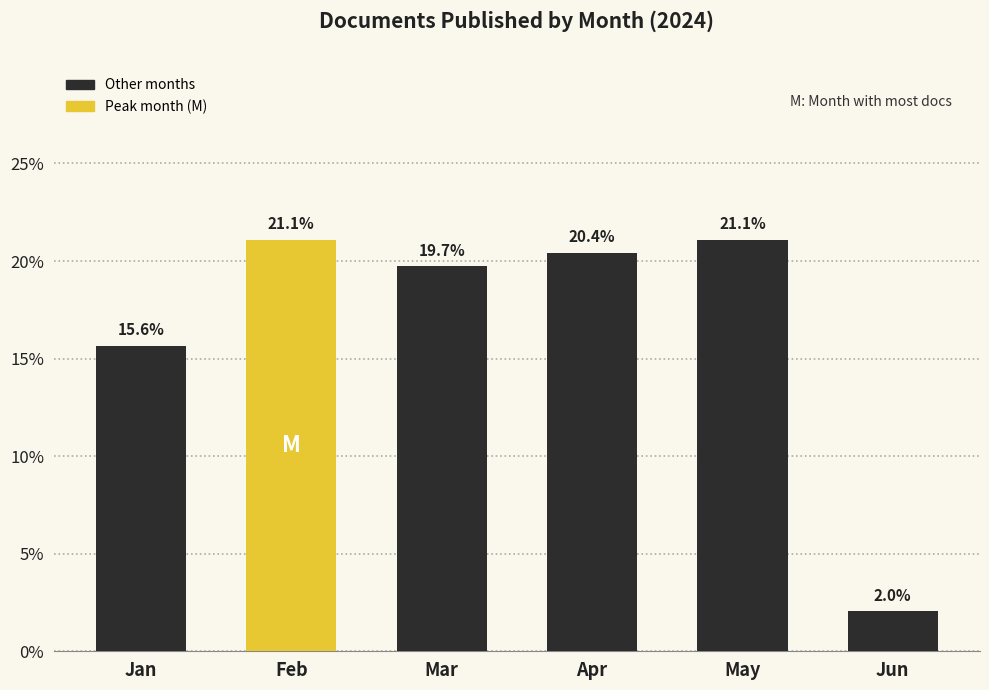

Reading left to right, what are all the values shown in this chart?

15.6	21.1	19.7	20.4	21.1	2.0